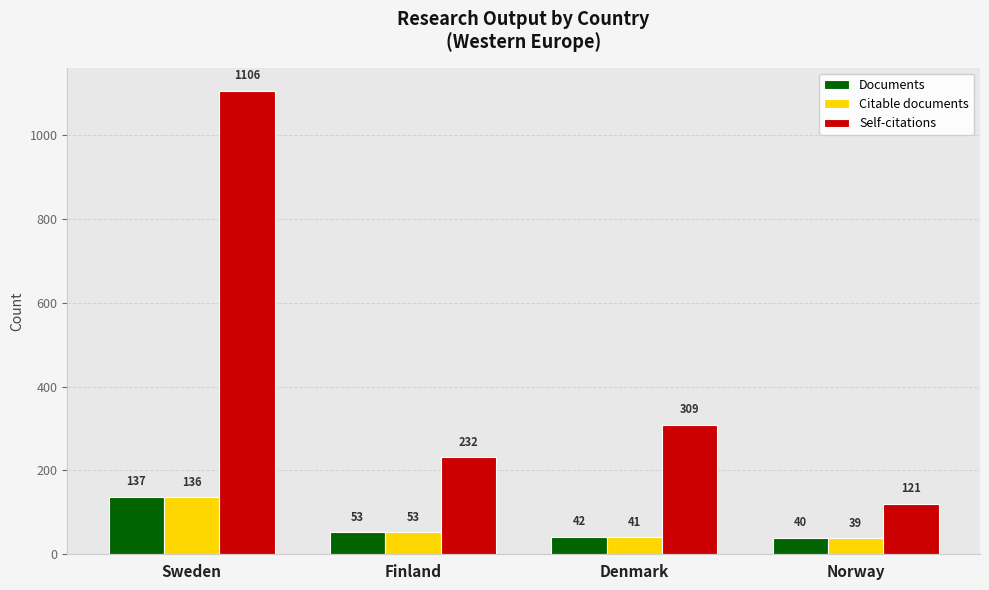

What is the minimum value for Documents?

40